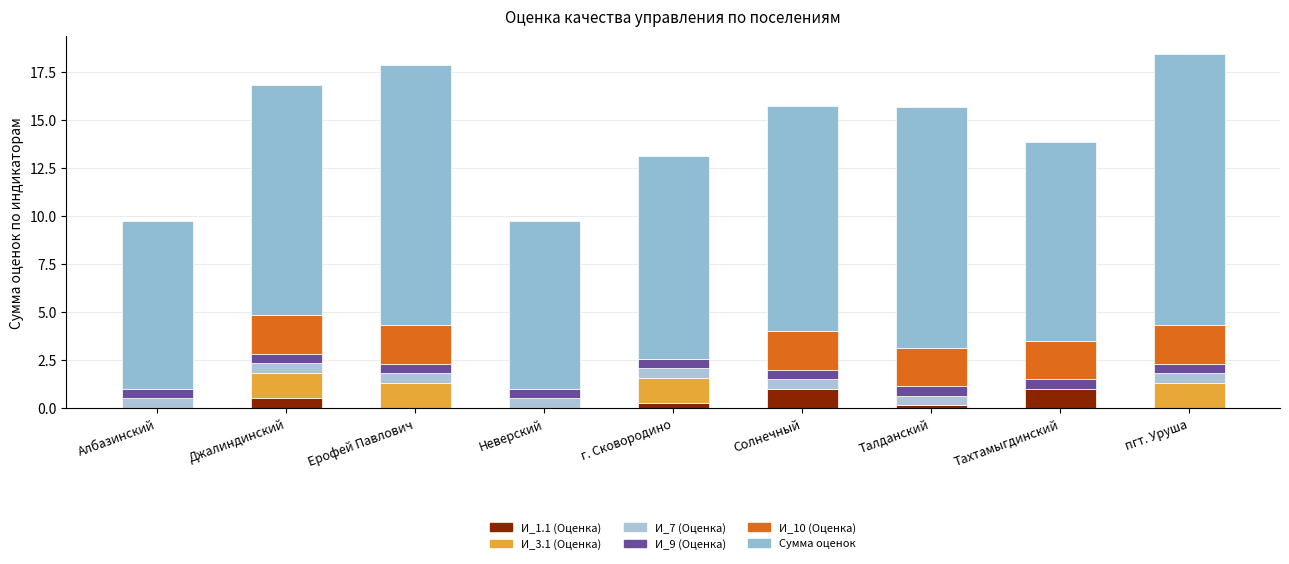

How many categories are shown in the chart?

9